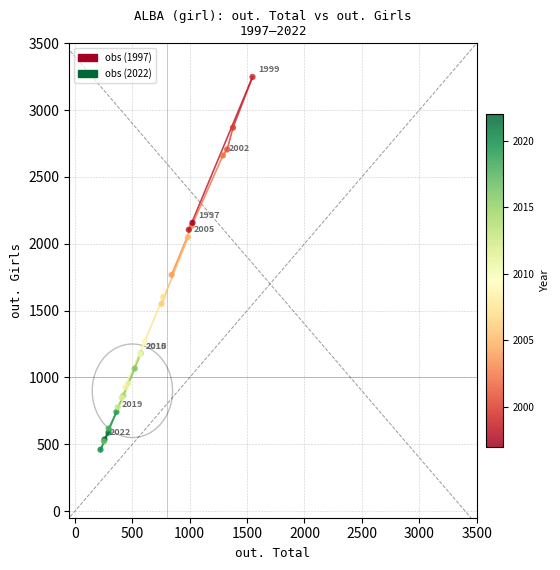

What Y value in the scatter plot is closest to 1853?

1767